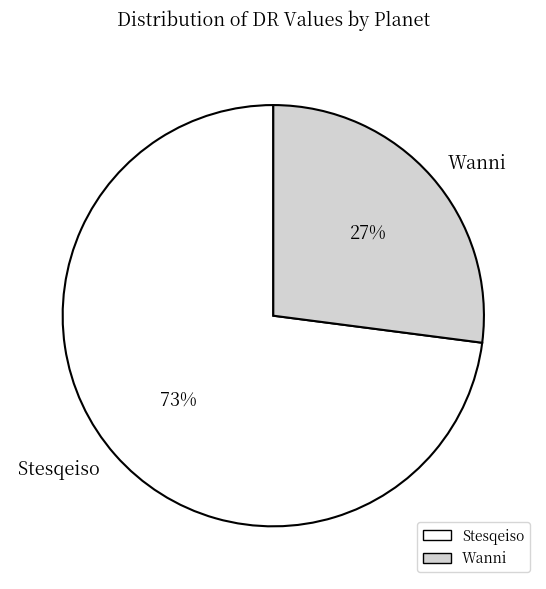

Does Wanni represent more than half of the total?

No